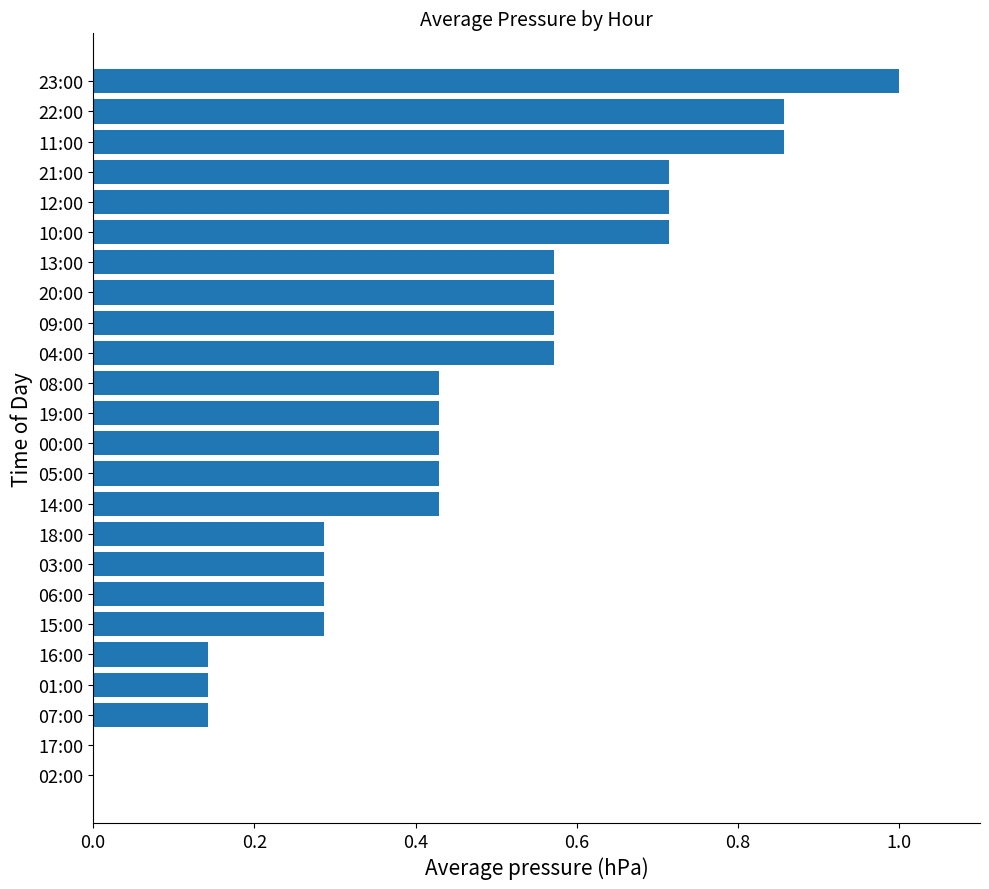

Which category has the highest value across all series?

23:00